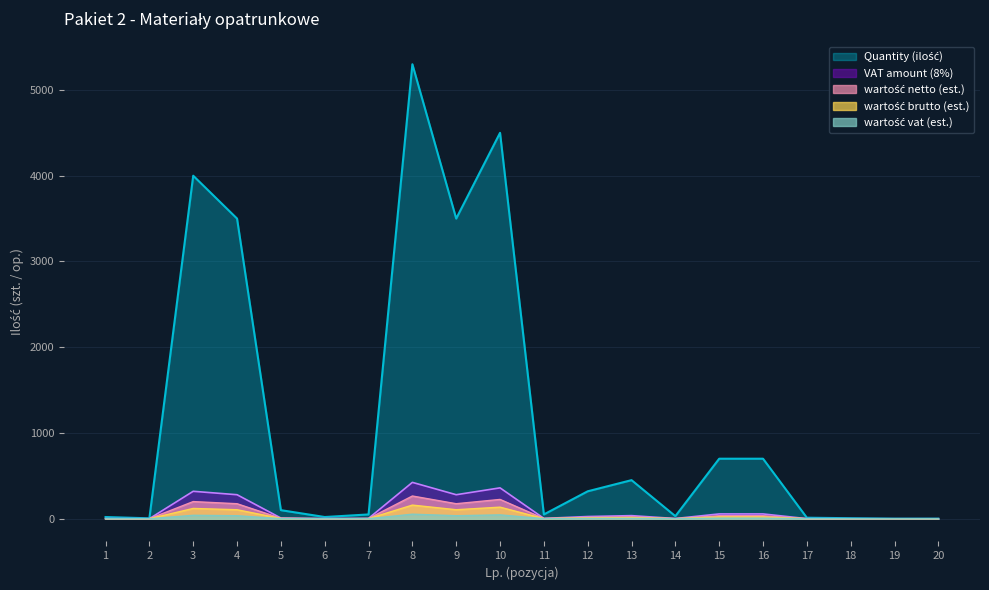

What is the difference between the highest and lowest values at 14?

29.7